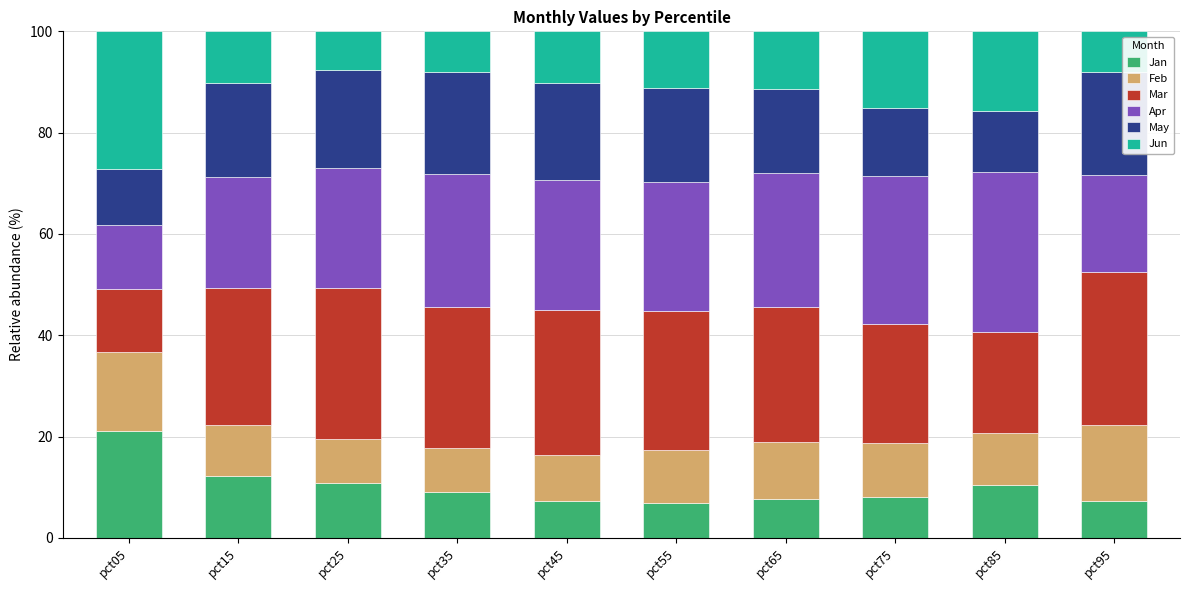

What is the highest value of the Jan series?

21.2